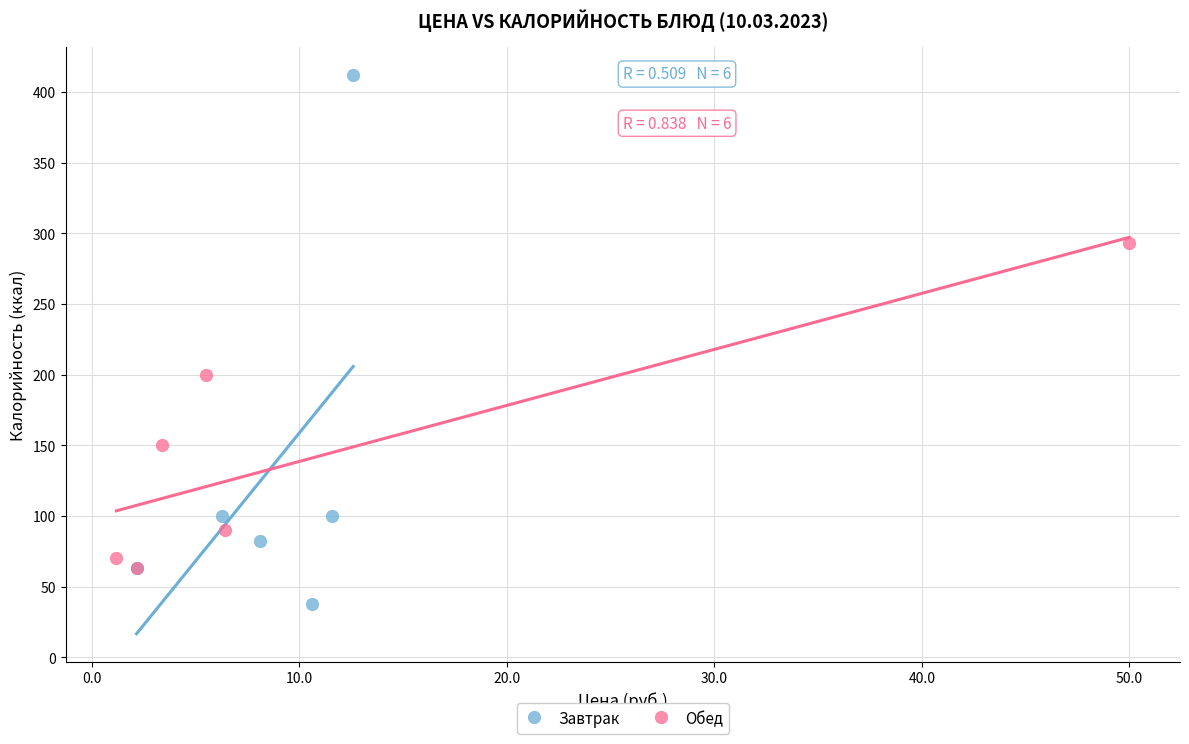

Which series contains the highest Y value?

Завтрак